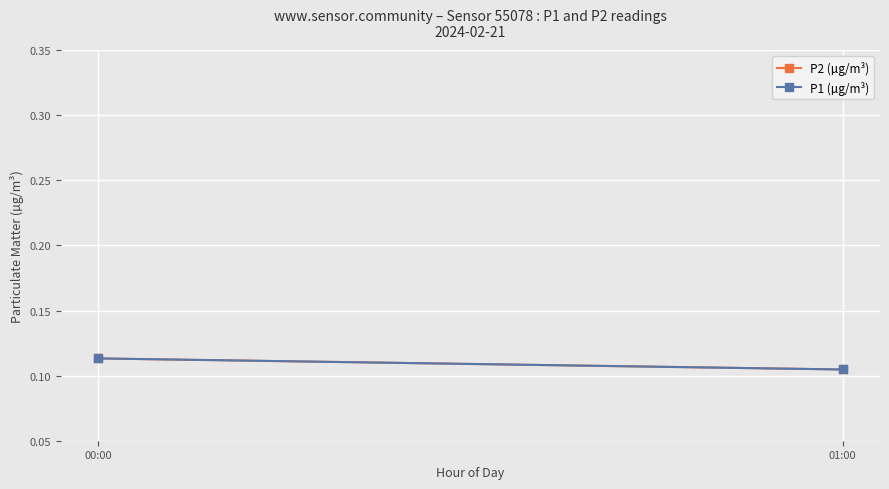

What are all the series names shown in the legend?

P2 (µg/m³), P1 (µg/m³)